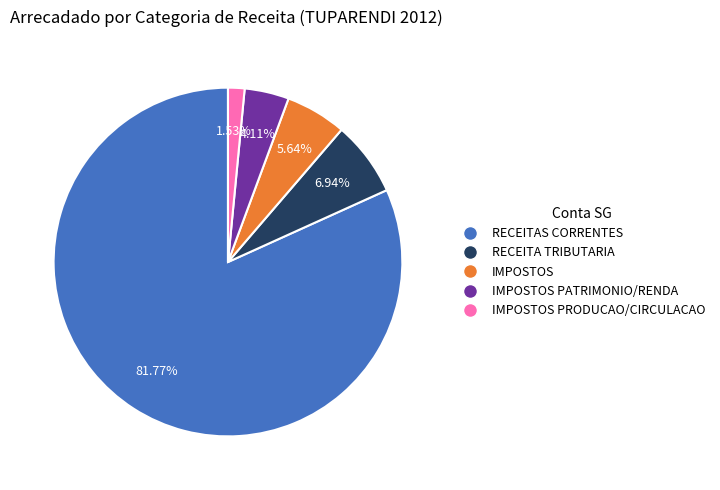

Is there a majority slice in this chart?

Yes